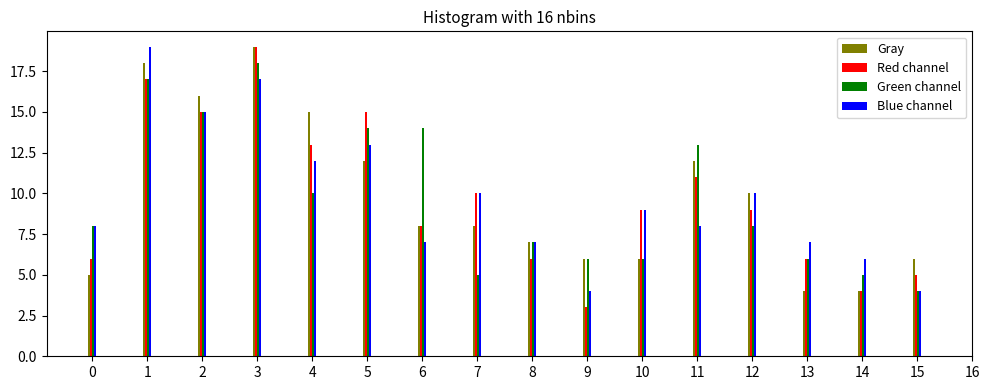

Is it true that Red channel equals 19 at 3?

True